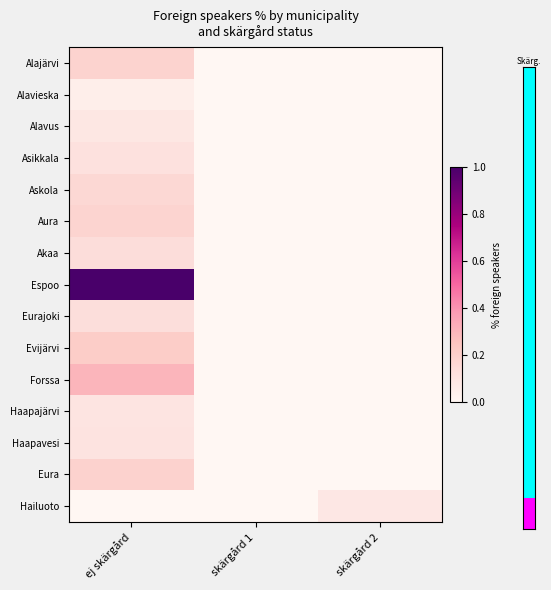

Reading left to right, what are all the values shown in this chart?

Alajärvi: ej skärgård=0.2	skärgård 1=0.0	skärgård 2=0.0
Alavieska: ej skärgård=0.0	skärgård 1=0.0	skärgård 2=0.0
Alavus: ej skärgård=0.1	skärgård 1=0.0	skärgård 2=0.0
Asikkala: ej skärgård=0.1	skärgård 1=0.0	skärgård 2=0.0
Askola: ej skärgård=0.2	skärgård 1=0.0	skärgård 2=0.0
Aura: ej skärgård=0.2	skärgård 1=0.0	skärgård 2=0.0
Akaa: ej skärgård=0.1	skärgård 1=0.0	skärgård 2=0.0
Espoo: ej skärgård=1.0	skärgård 1=0.0	skärgård 2=0.0
Eurajoki: ej skärgård=0.1	skärgård 1=0.0	skärgård 2=0.0
Evijärvi: ej skärgård=0.2	skärgård 1=0.0	skärgård 2=0.0
Forssa: ej skärgård=0.3	skärgård 1=0.0	skärgård 2=0.0
Haapajärvi: ej skärgård=0.1	skärgård 1=0.0	skärgård 2=0.0
Haapavesi: ej skärgård=0.1	skärgård 1=0.0	skärgård 2=0.0
Eura: ej skärgård=0.2	skärgård 1=0.0	skärgård 2=0.0
Hailuoto: ej skärgård=0.0	skärgård 1=0.0	skärgård 2=0.1